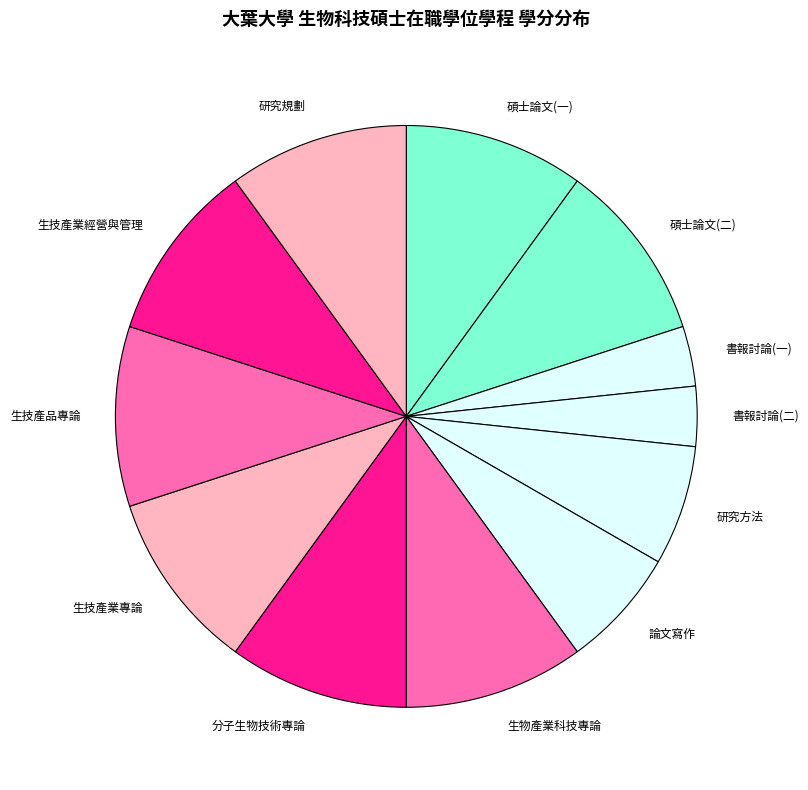

Approximately how many times larger is the value at 研究規劃 compared to 生技產品專論?

1.0